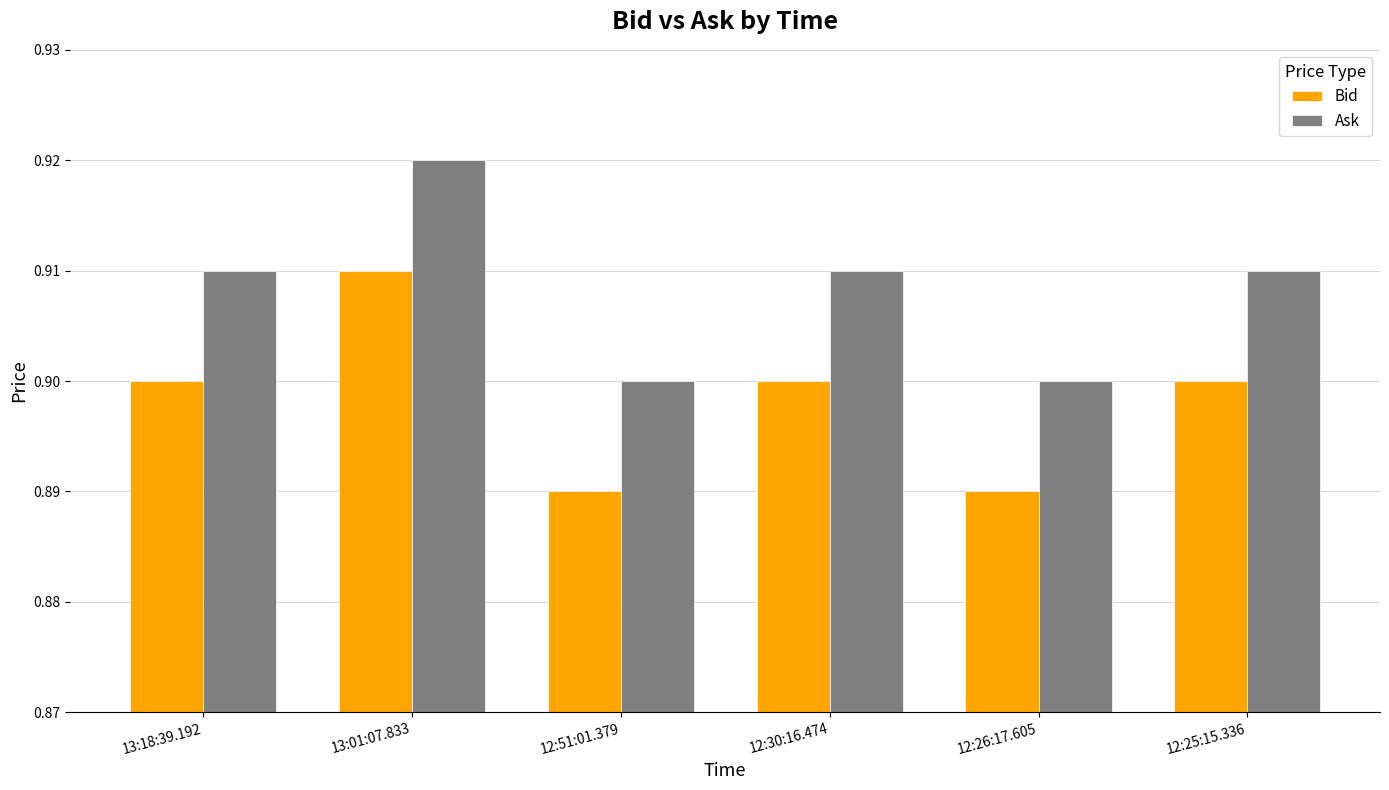

List the series in order of their peak value, highest first.

Ask, Bid